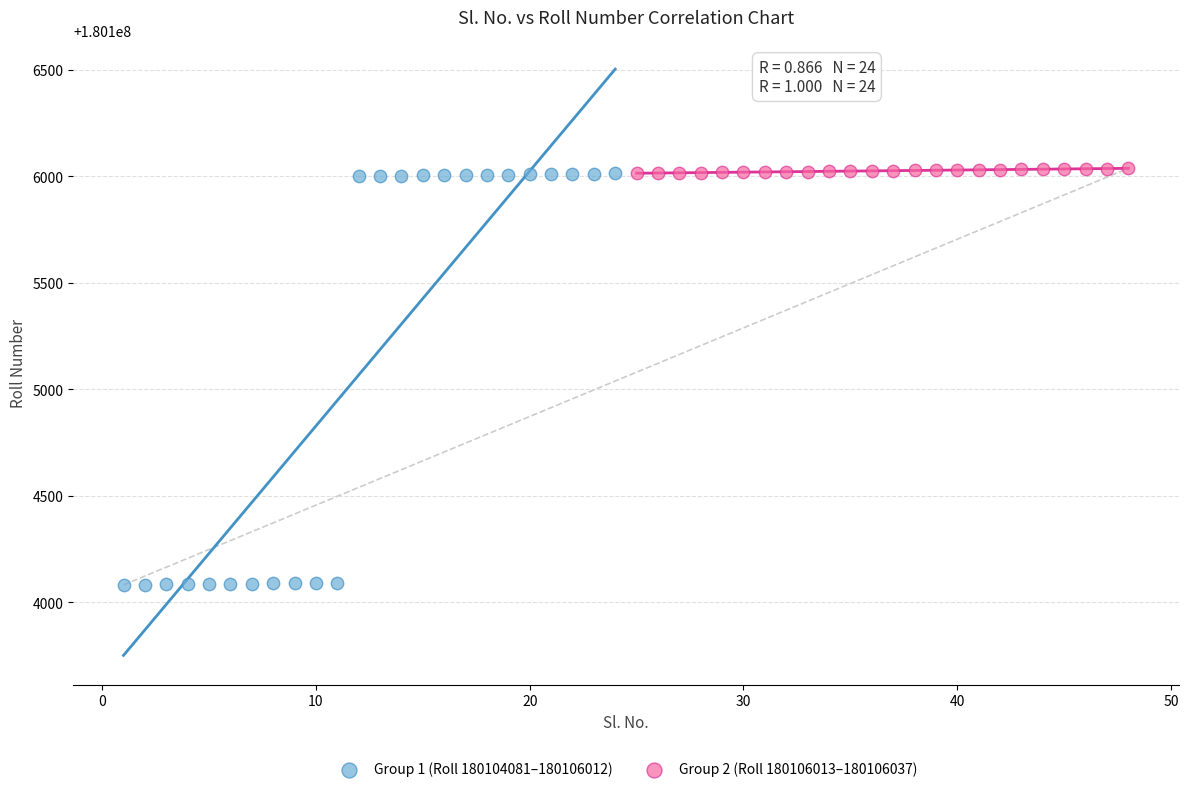

Which series contains the lowest Y value?

Group 1 (Roll 180104081–180106012)